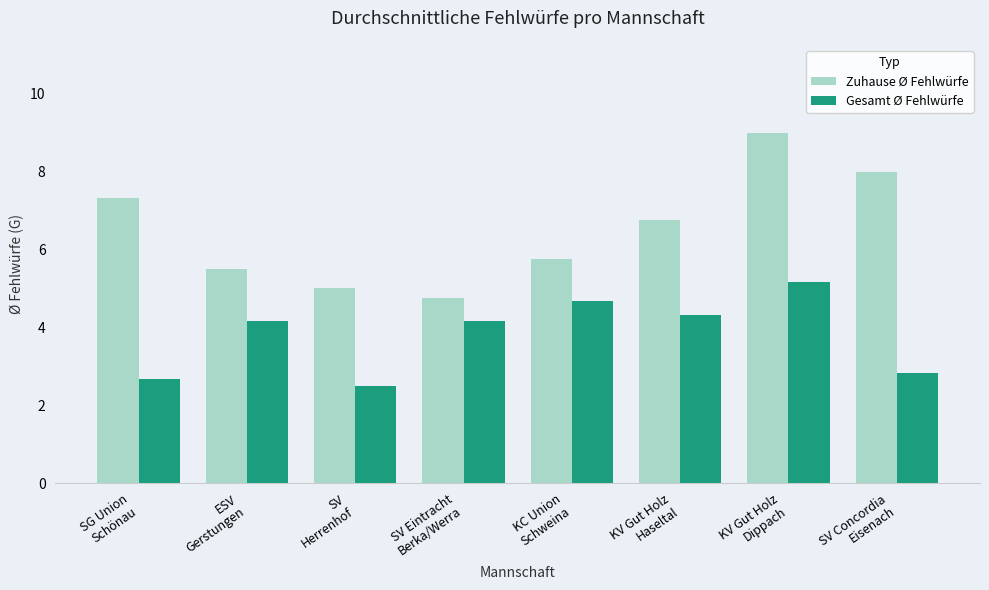

Reading left to right, list all the values displayed in this chart.

Zuhause Ø Fehlwürfe: 7.3	5.5	5.0	4.8	5.8	6.8	9.0	8.0
Gesamt Ø Fehlwürfe: 2.7	4.2	2.5	4.2	4.7	4.3	5.2	2.8